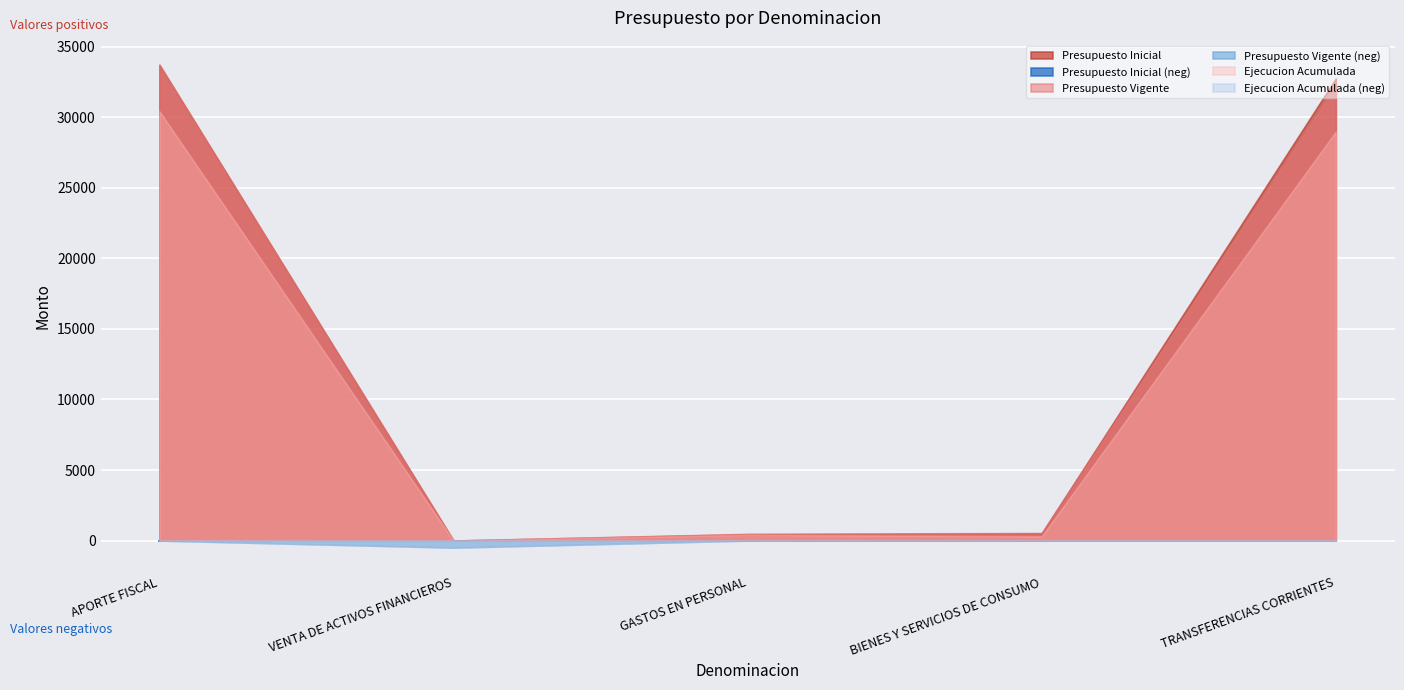

The value of Ejecucion Acumulada at BIENES Y SERVICIOS DE CONSUMO is 85. True or false?

False